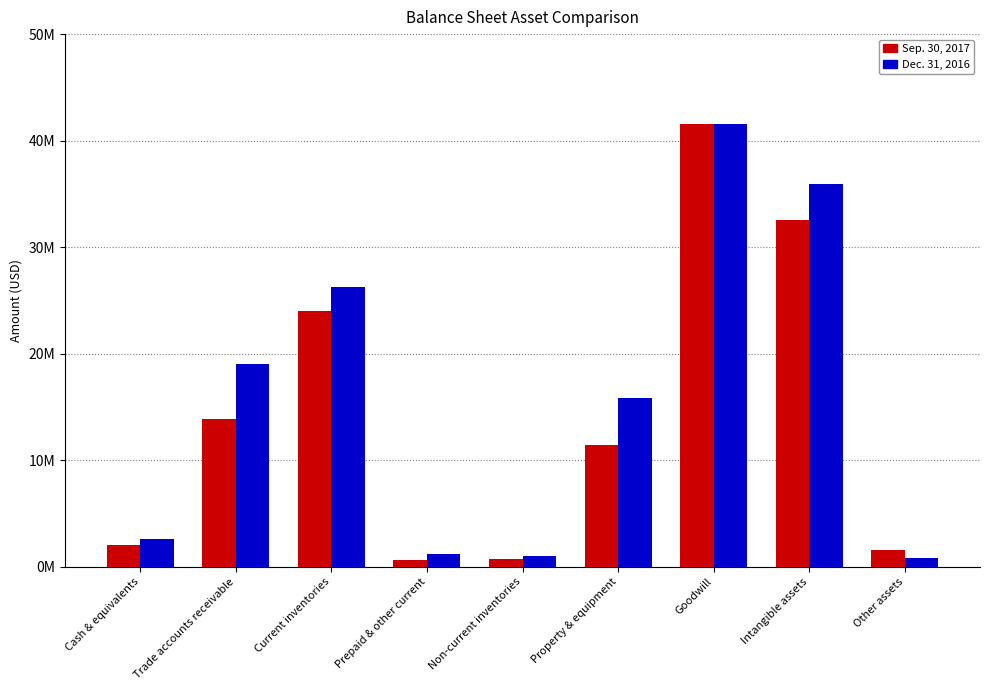

Is the value of Sep. 30, 2017 at Goodwill greater than the value of Dec. 31, 2016 at Other assets?

Yes